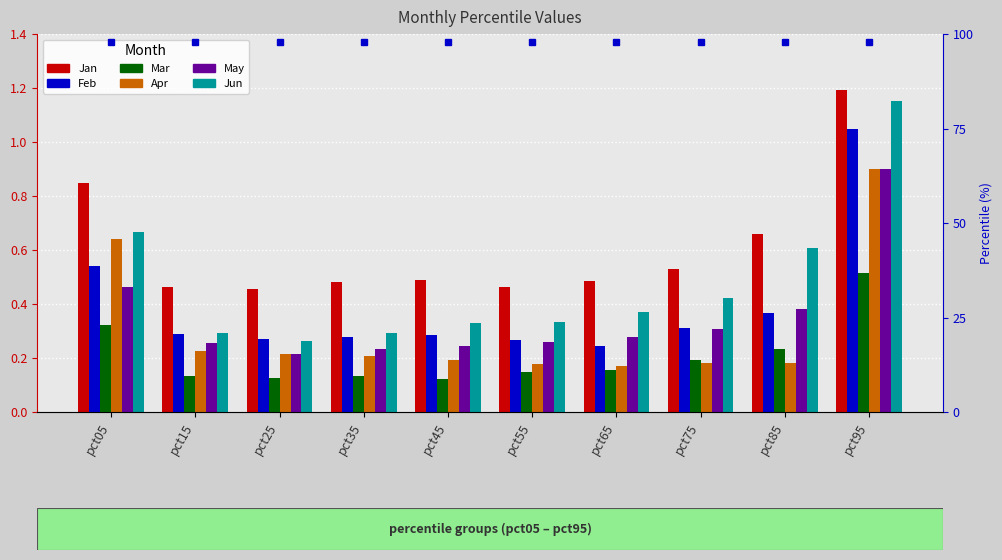

What is the value of the Apr bar at the 8th from the left?

0.2